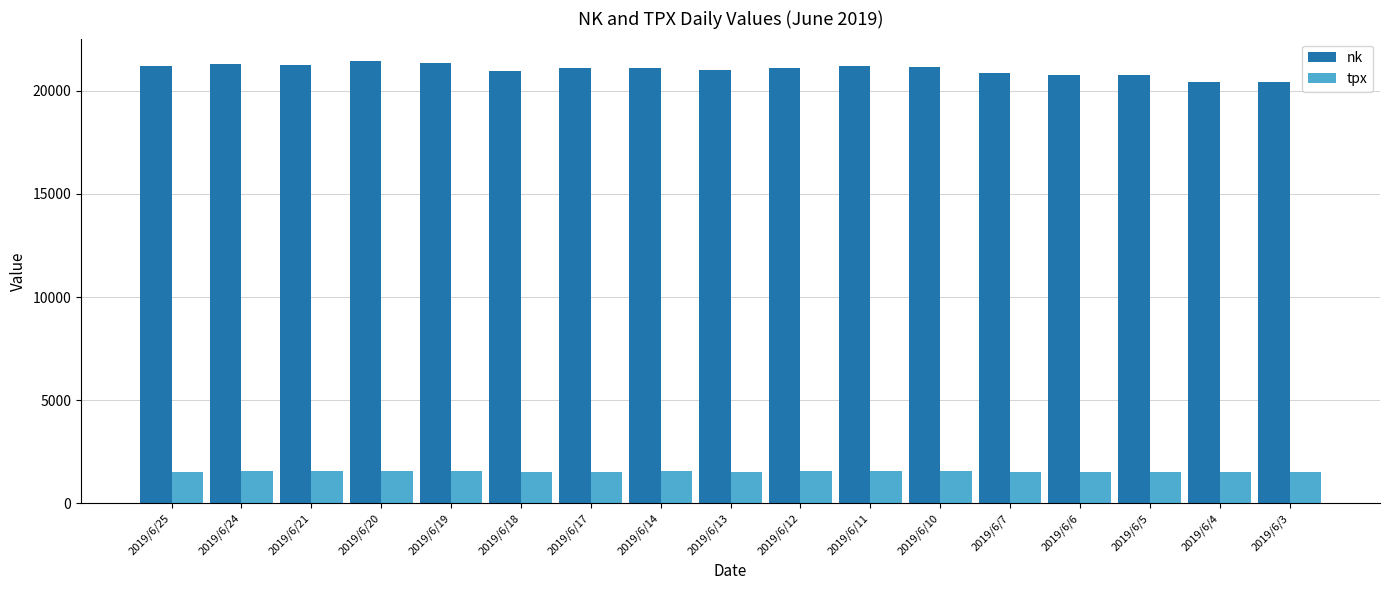

What is the average value of the nk series?

21029.6